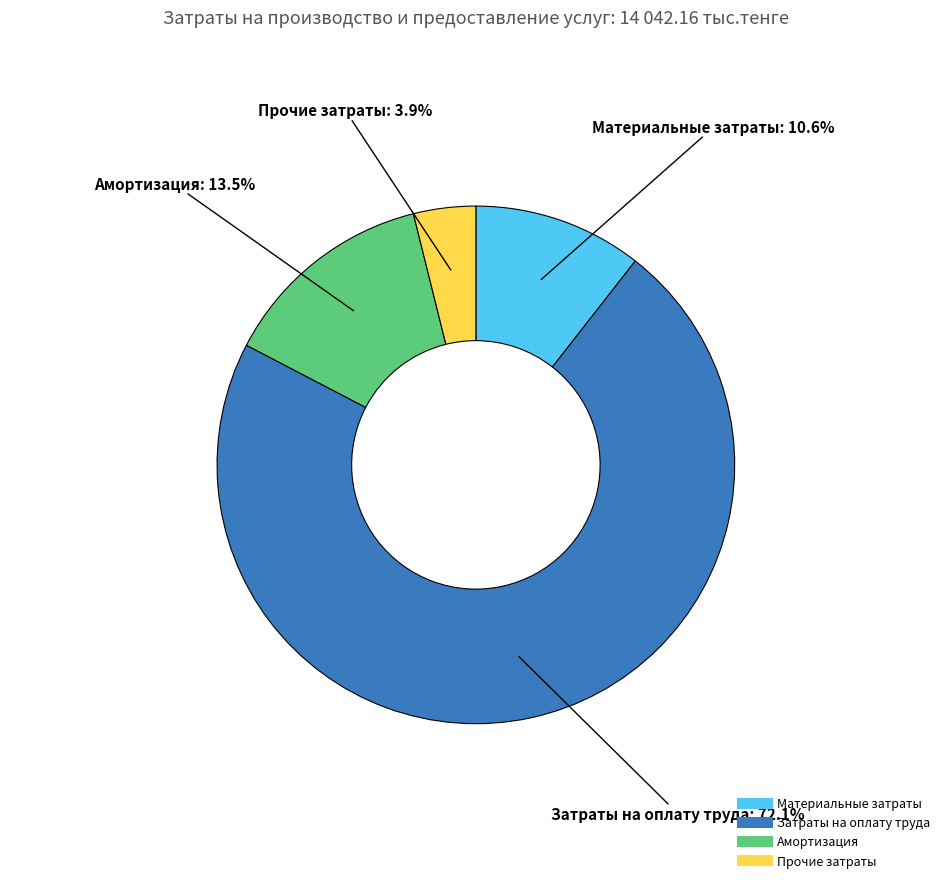

How many segments does this pie chart have?

4